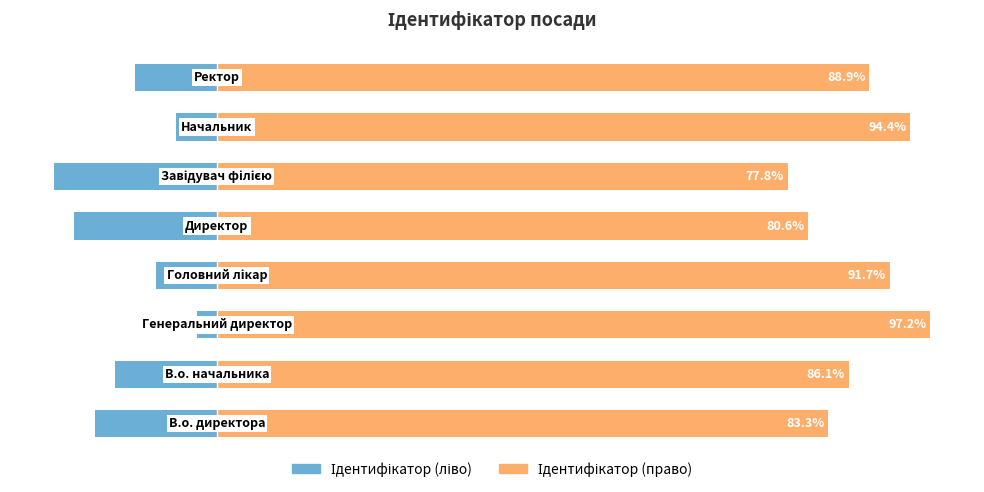

How many series are shown in this chart?

2